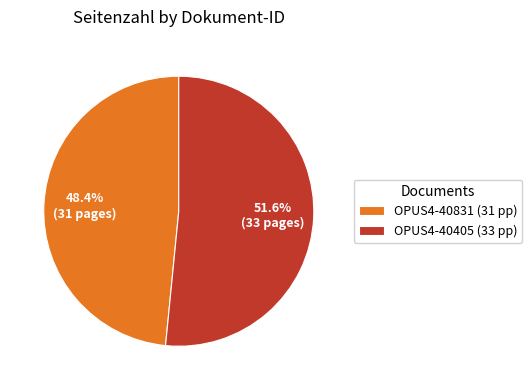

To the nearest percent, what percentage of the pie is OPUS4-40405?

52%